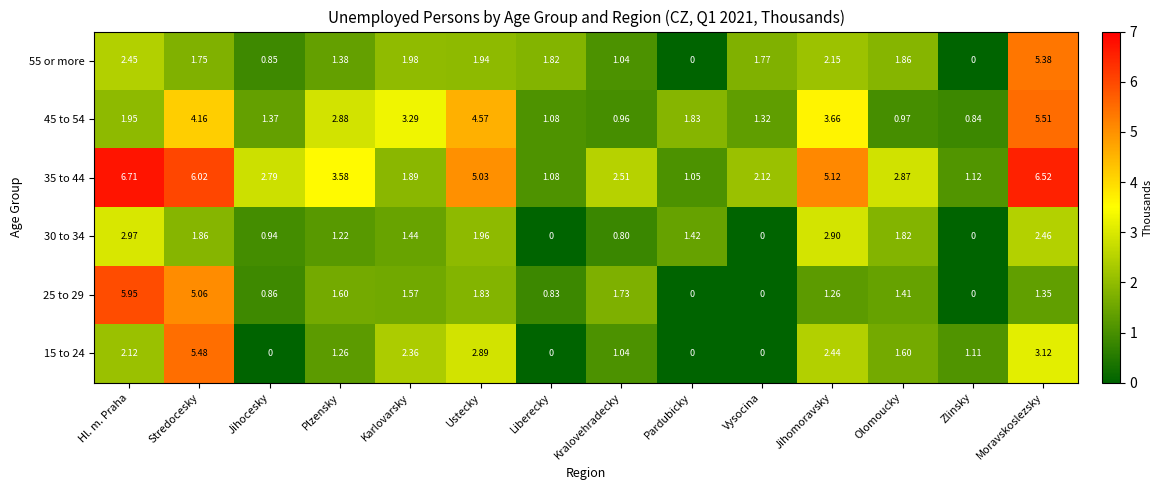

At which category is the sum across all series the highest?

Moravskoslezsky